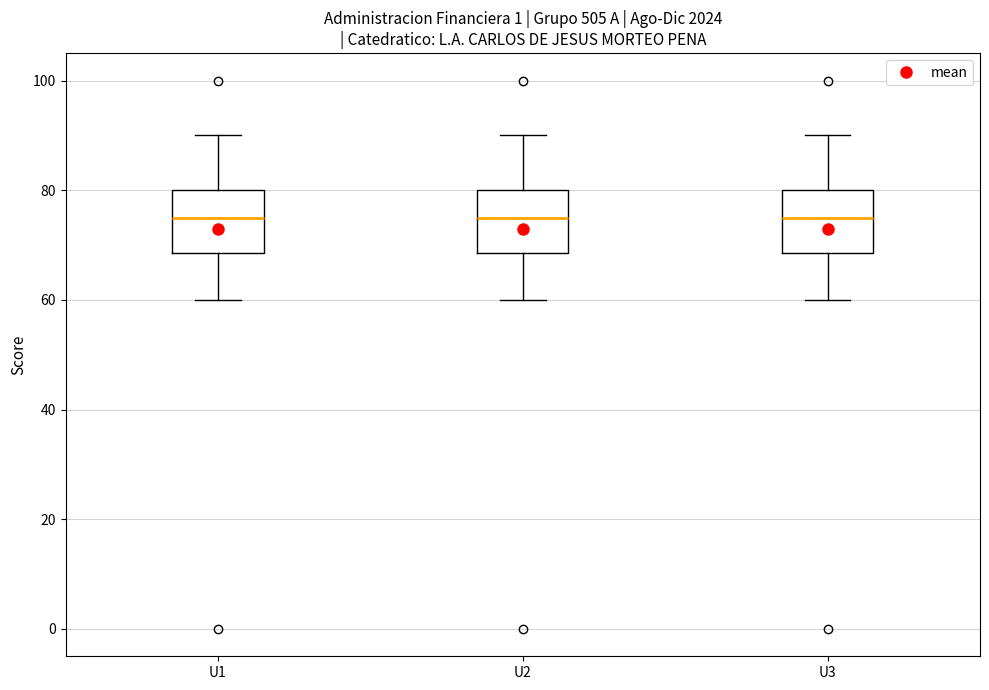

Reading left to right, transcribe this box plot: for each box, give where its median line is, the range the box spans, and where its two whiskers end, as read against the y-axis. The values are not printed on the chart, so give them approximately, as read against the axis.

U1: median 76, box 68 to 80, whiskers 60 to 90
U2: median 76, box 68 to 80, whiskers 60 to 90
U3: median 76, box 68 to 80, whiskers 60 to 90